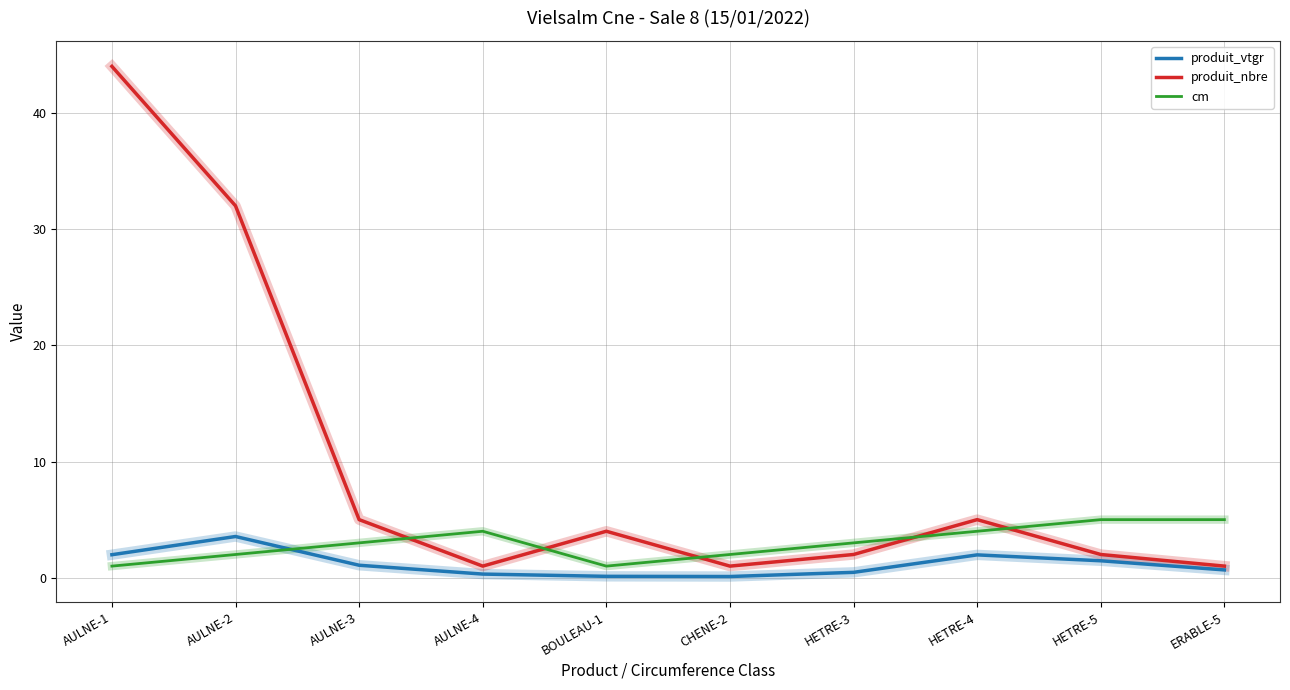

What position from the left is HETRE-3?

7